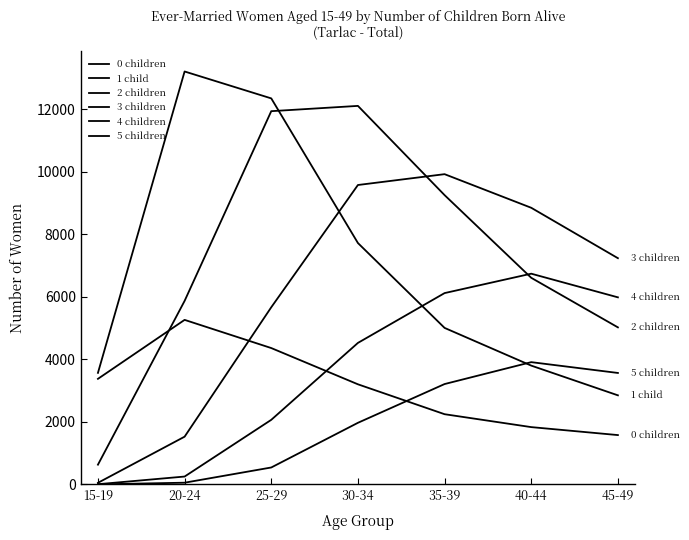

In 0 children, how many points are higher than both neighbors (excluding endpoints)?

1